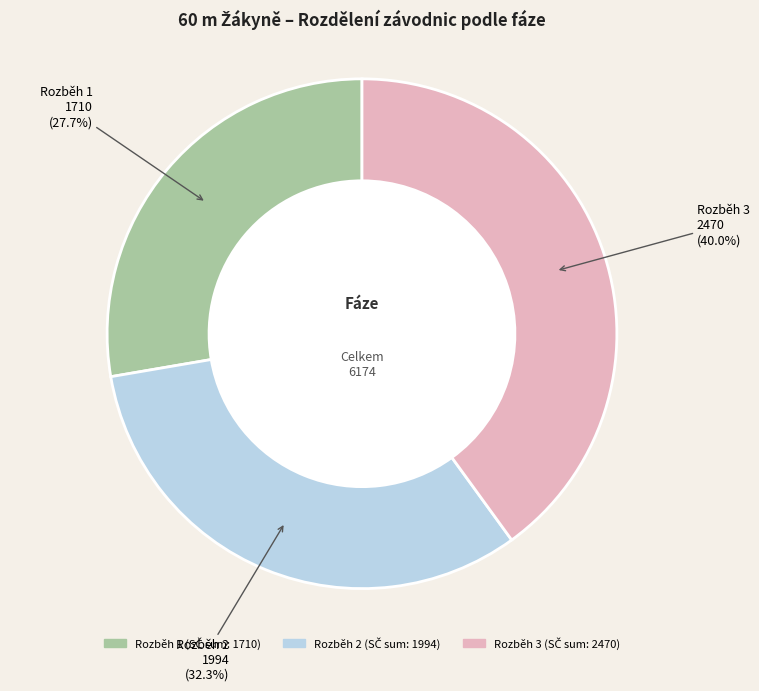

Which slice is the largest?

Rozběh 3